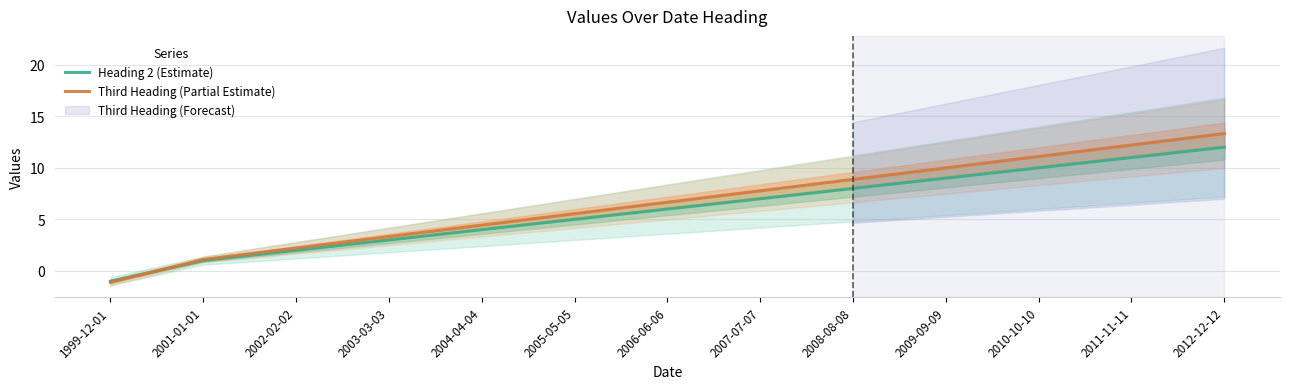

At how many categories does at least one series exceed 2?

11